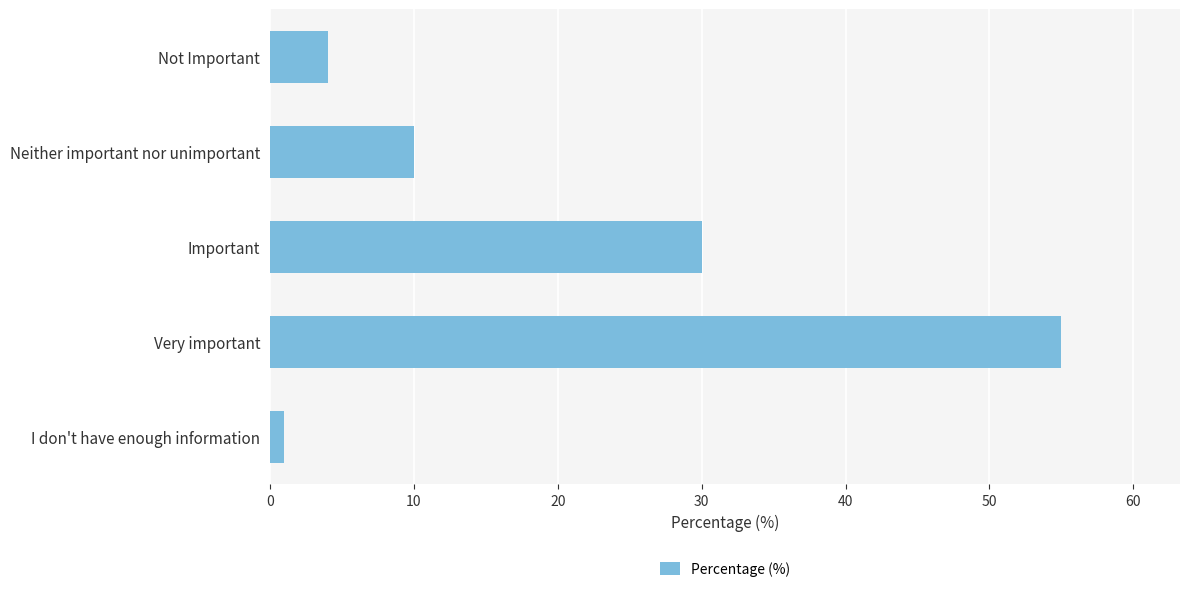

Which label corresponds to the largest value in the chart?

Very important